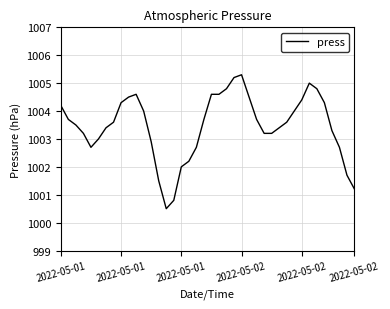

What is the minimum value shown in the chart?

1000.5